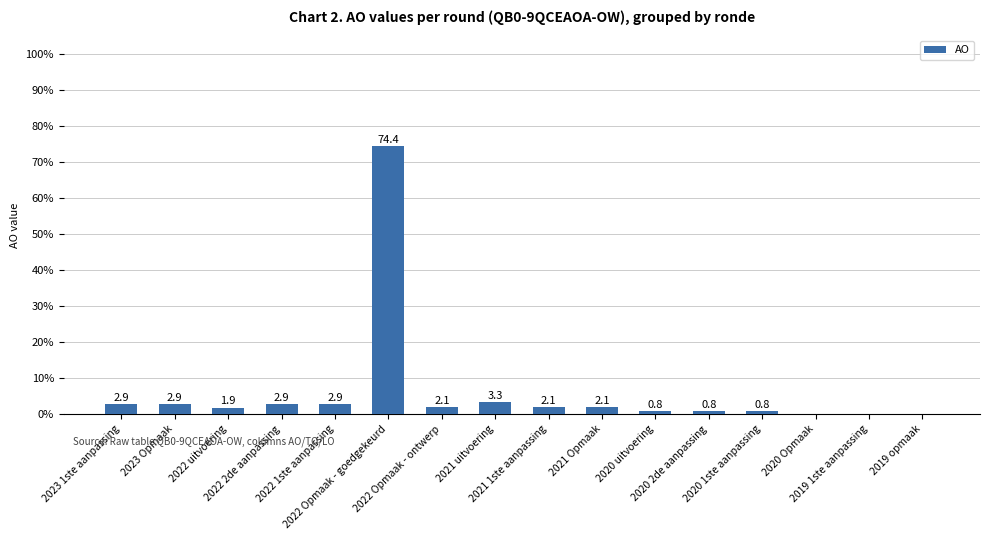

What is the maximum value shown in the chart?

74.4